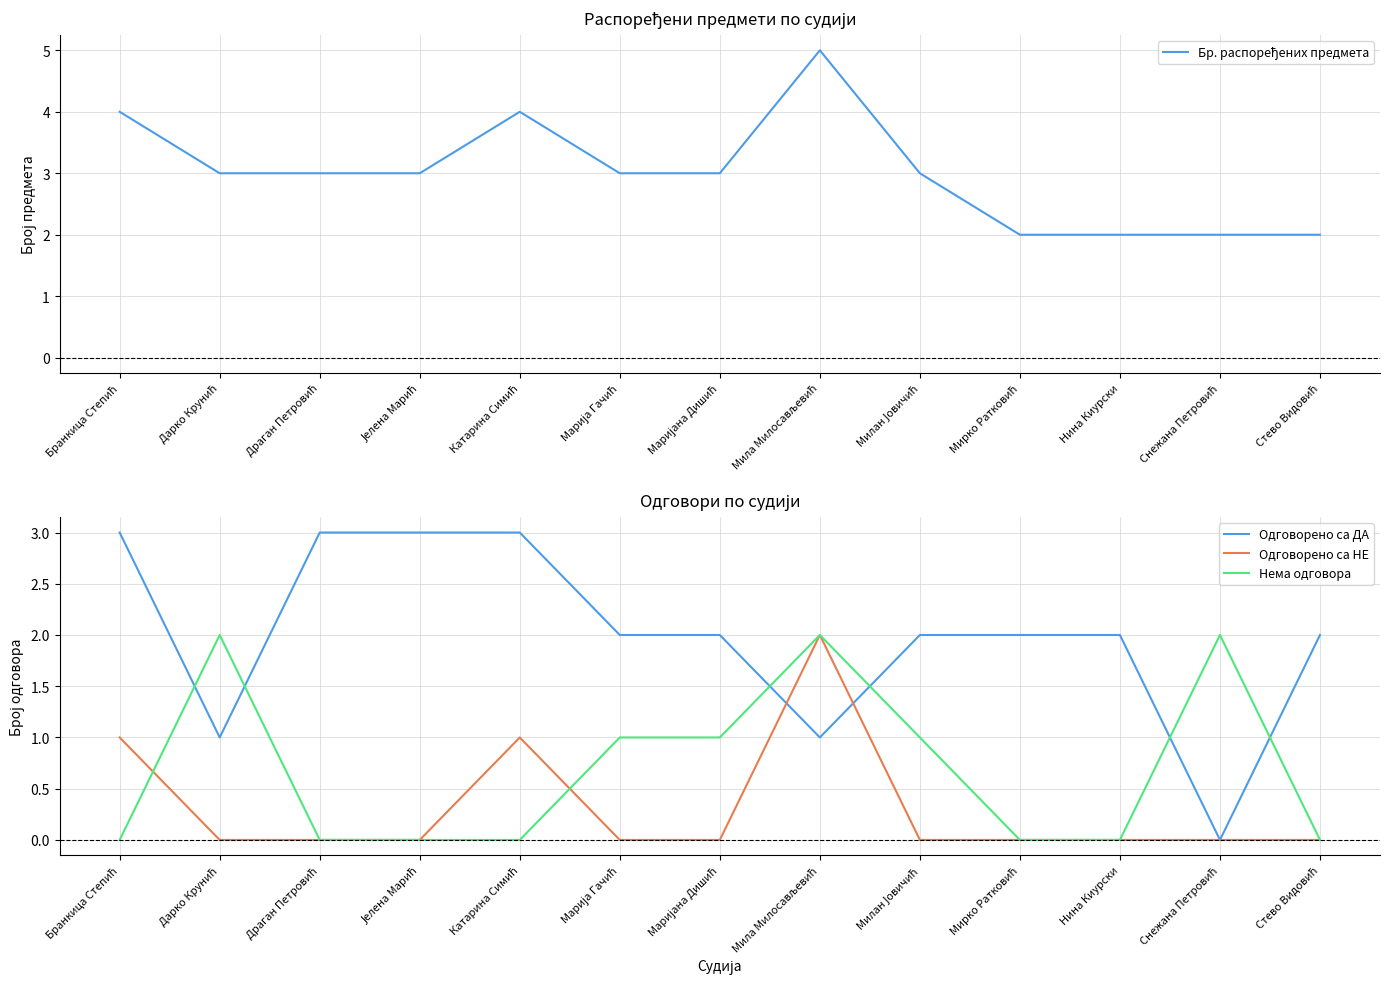

Which category has the highest value in the Одговорено са ДА series?

Бранкица Степић